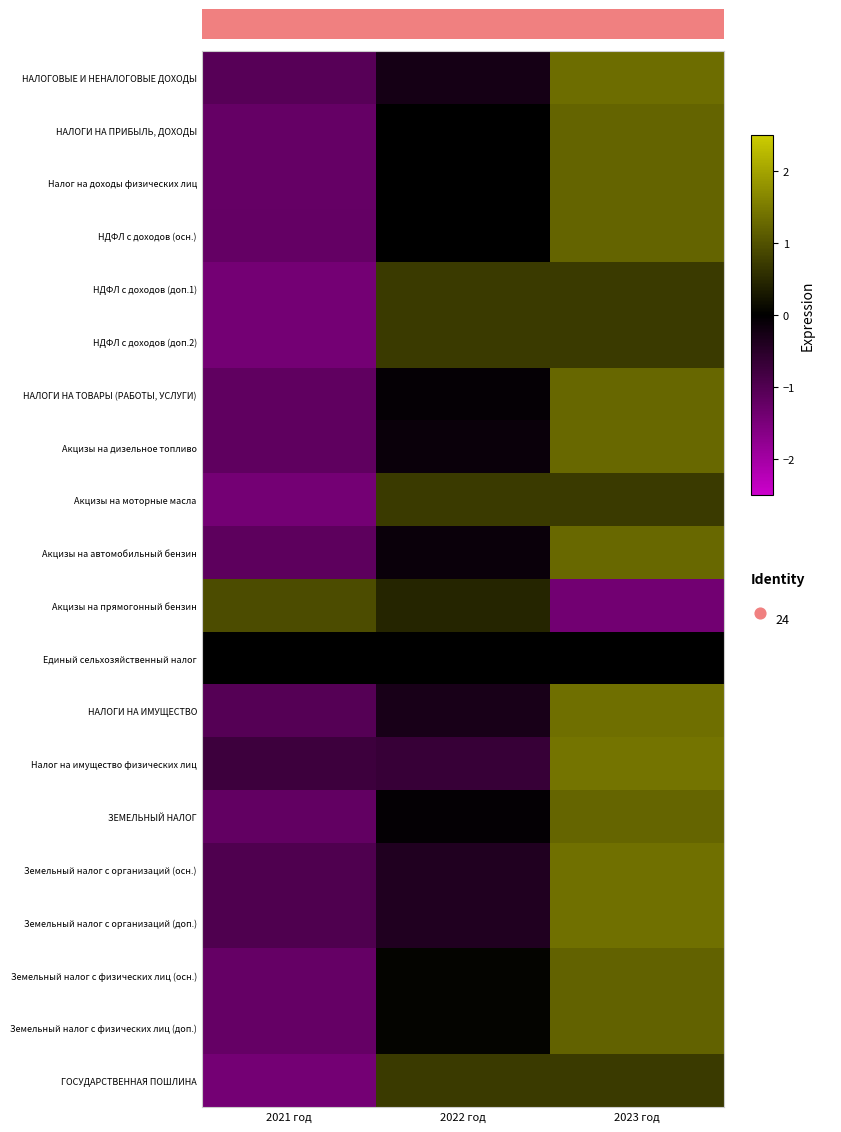

How many values in Налог на доходы физических лиц are below zero?

1